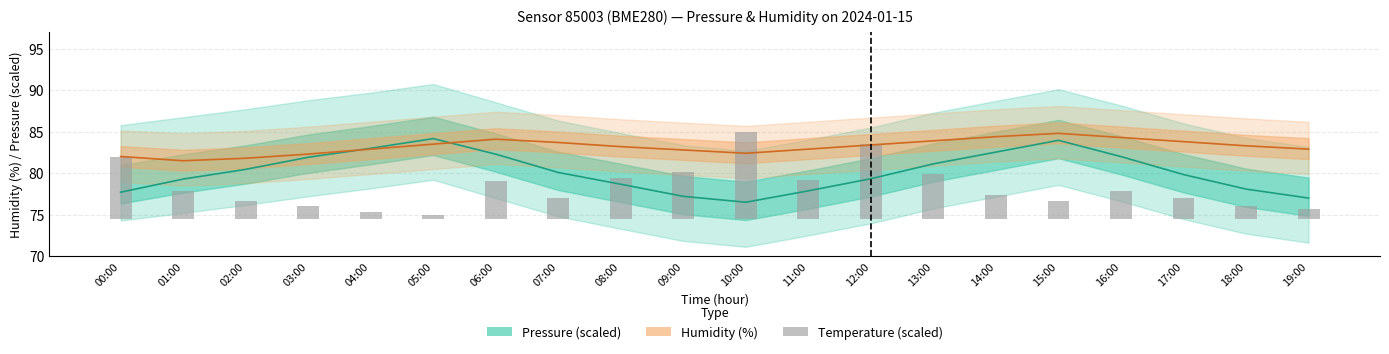

Reading left to right, transcribe all the data shown in this chart.

Pressure (scaled): 77.7	79.3	80.5	81.9	83.0	84.2	82.3	80.1	78.7	77.2	76.5	77.9	79.3	81.1	82.5	84.0	82.0	79.8	78.1	77.0
Humidity (%): 82.0	81.5	81.8	82.3	82.9	83.5	84.1	83.7	83.2	82.8	82.4	82.9	83.4	83.9	84.4	84.8	84.3	83.8	83.3	82.9
Temperature (scaled): 7.4	3.4	2.1	1.6	0.9	0.5	4.5	2.5	4.9	5.6	10.5	4.7	9.0	5.4	2.9	2.1	3.4	2.5	1.6	1.2